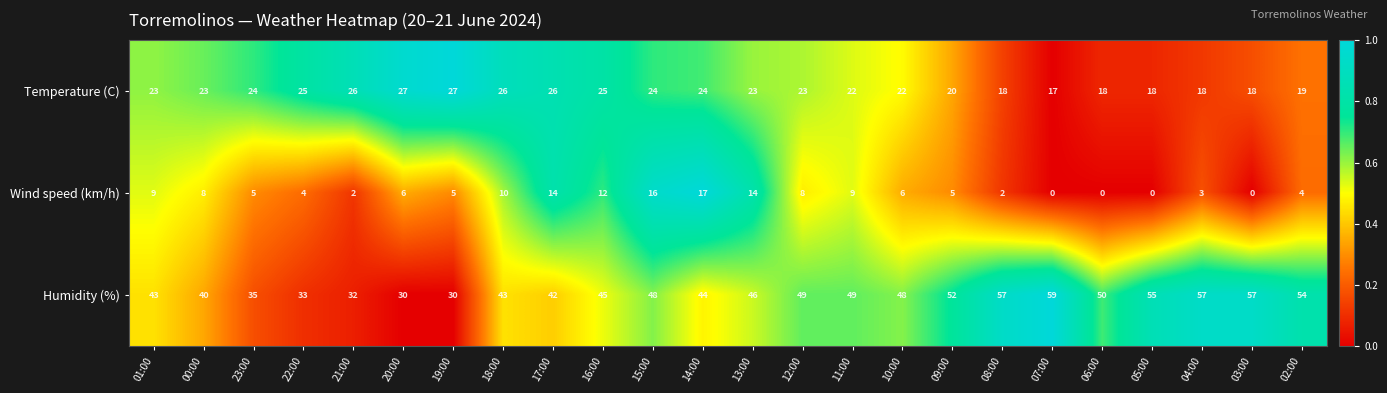

What is the average value of the Humidity (%) series?

46